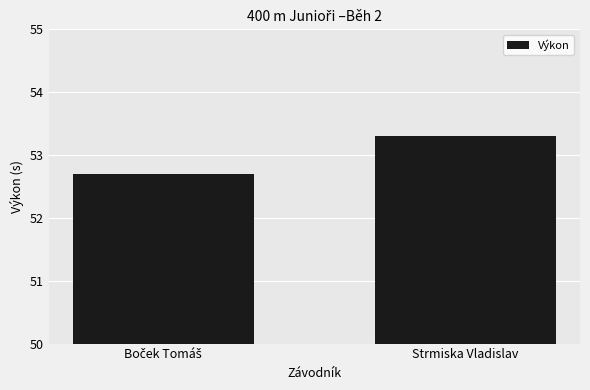

What is the value of the 2nd bar from the left?

53.3